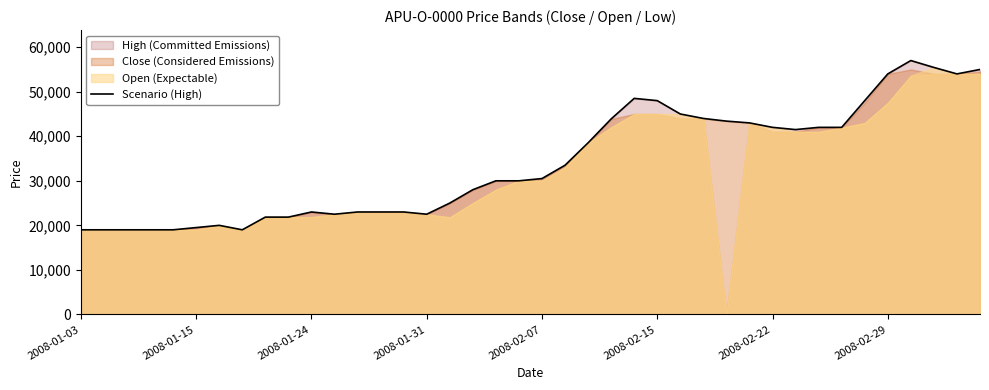

Which has a higher value, 32 or 21?

32